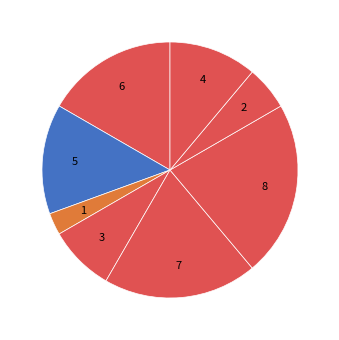

How many segments does this pie chart have?

8